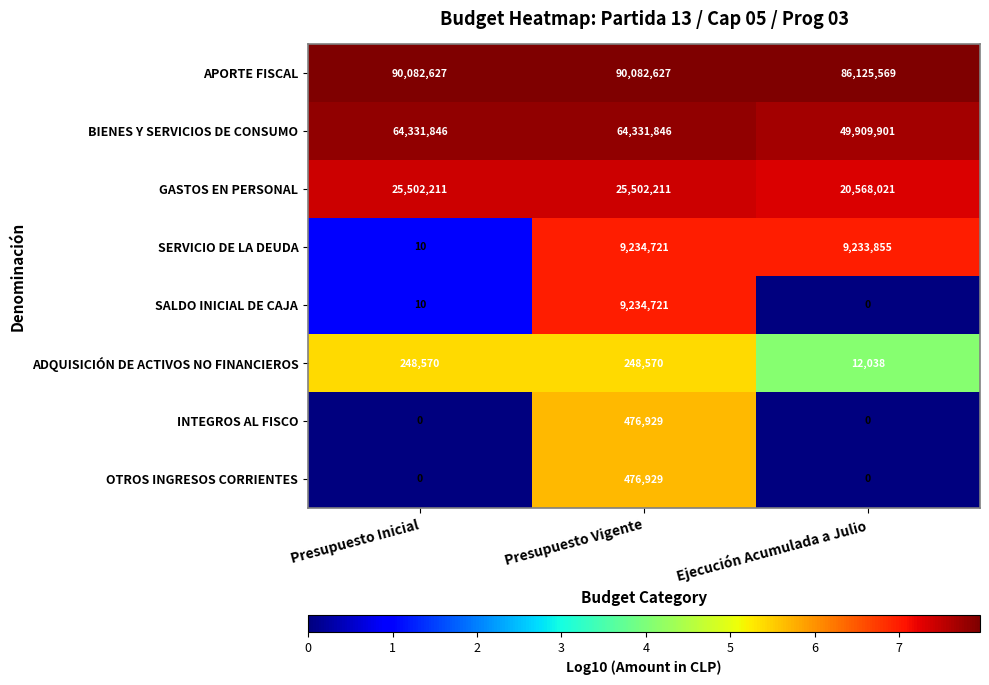

How many categories are shown in the chart?

3